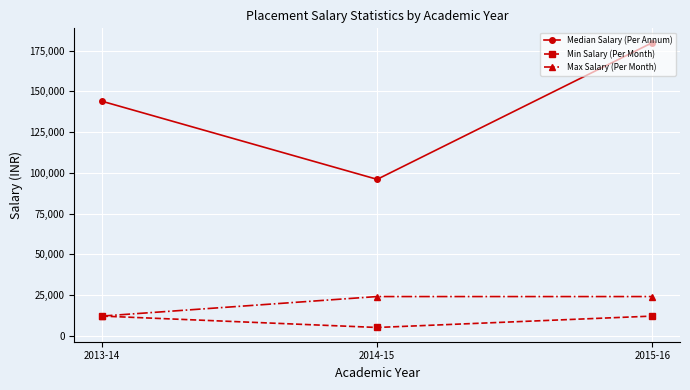

What is the difference between the maximum and minimum values in the Max Salary (Per Month) series?

12000